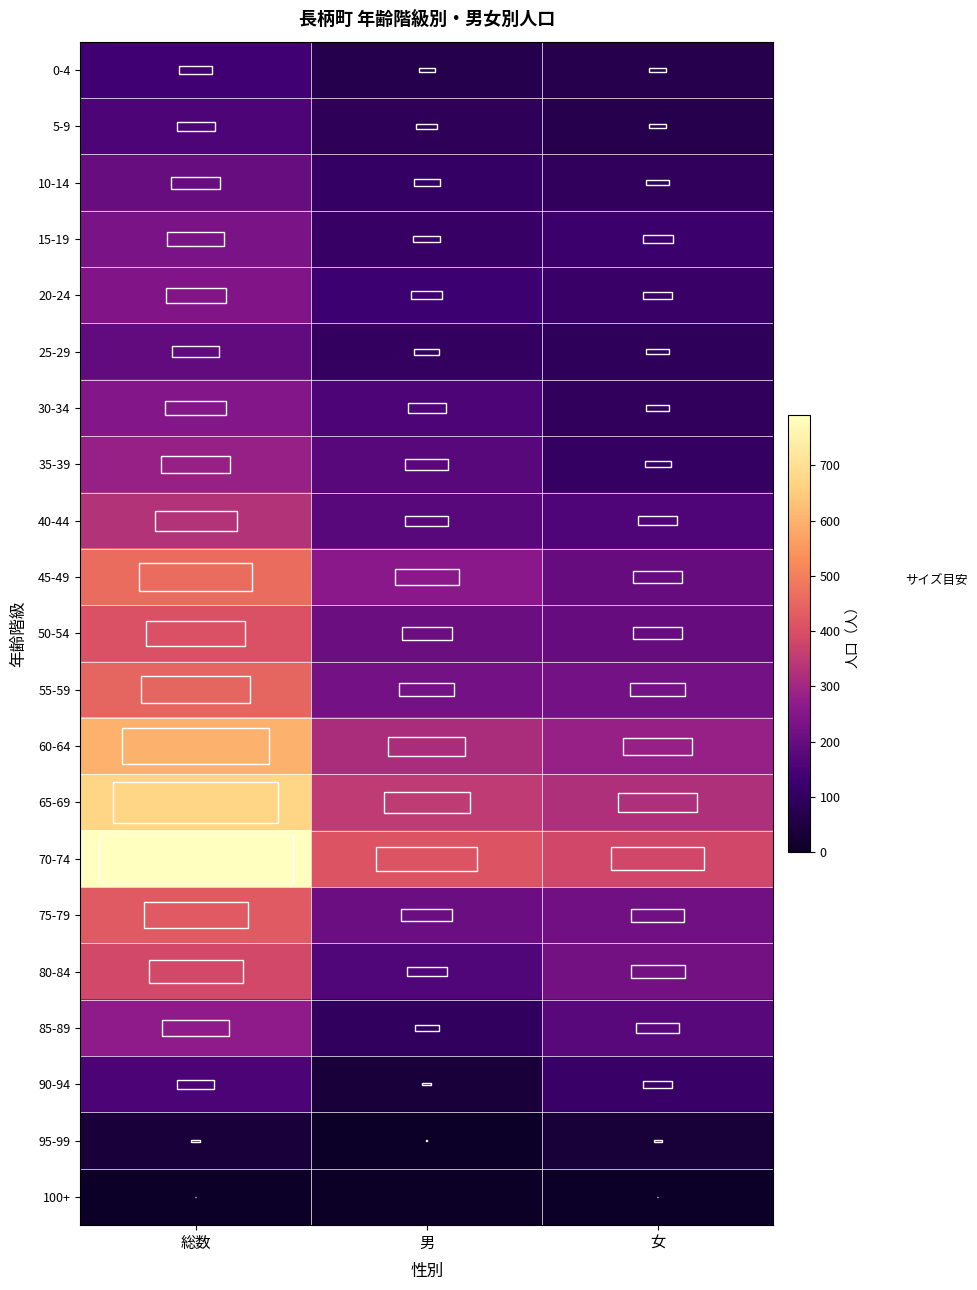

What is the maximum value shown in the chart?

792